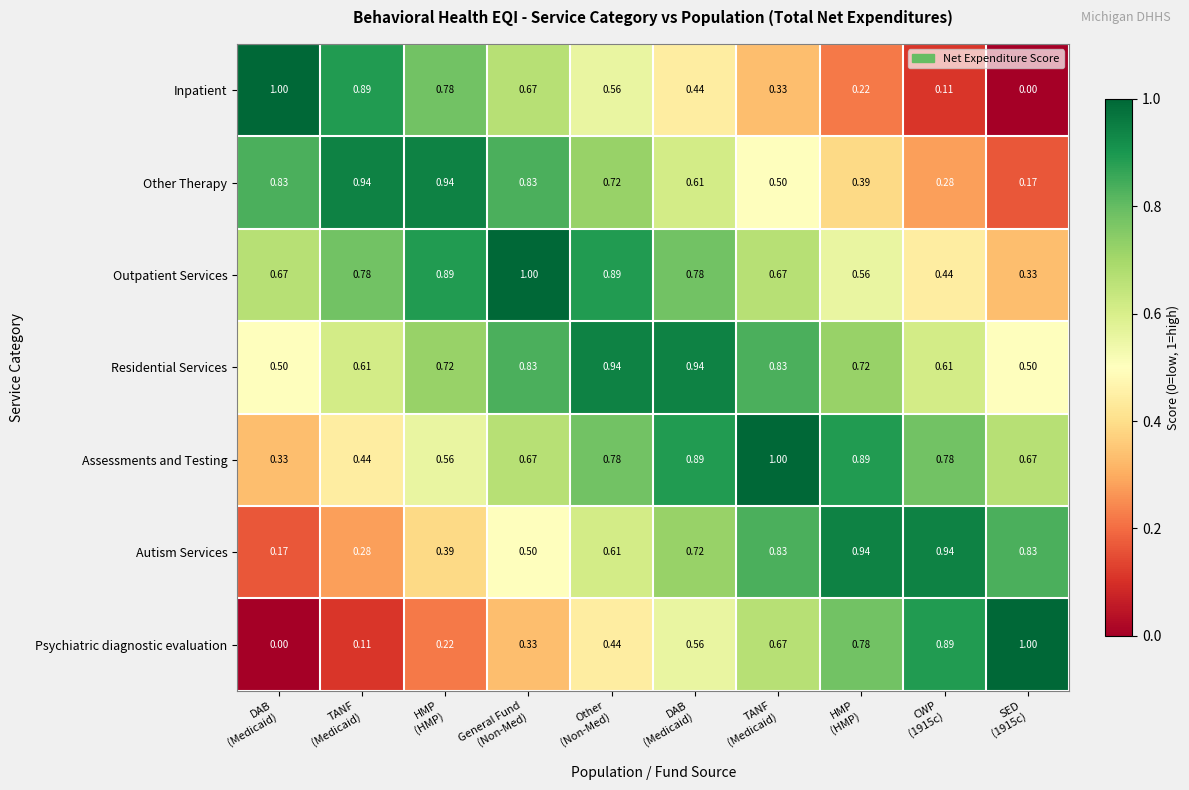

Count the number of categories in the chart.

10